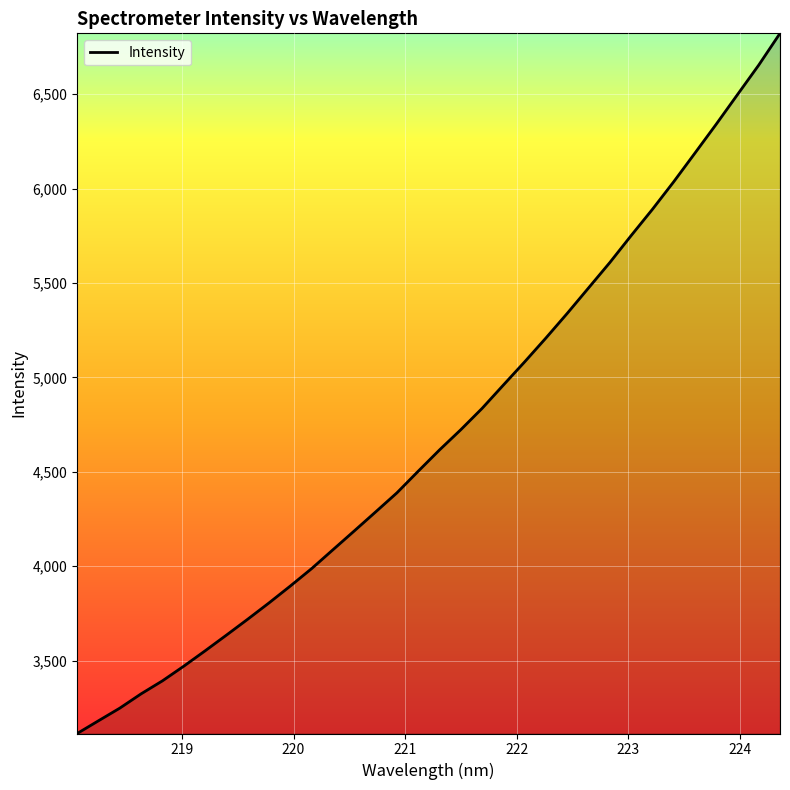

What is the smallest value displayed?

3114.5